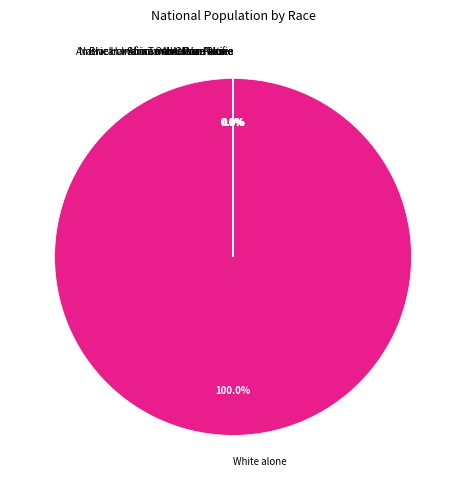

Is there a majority slice in this chart?

Yes